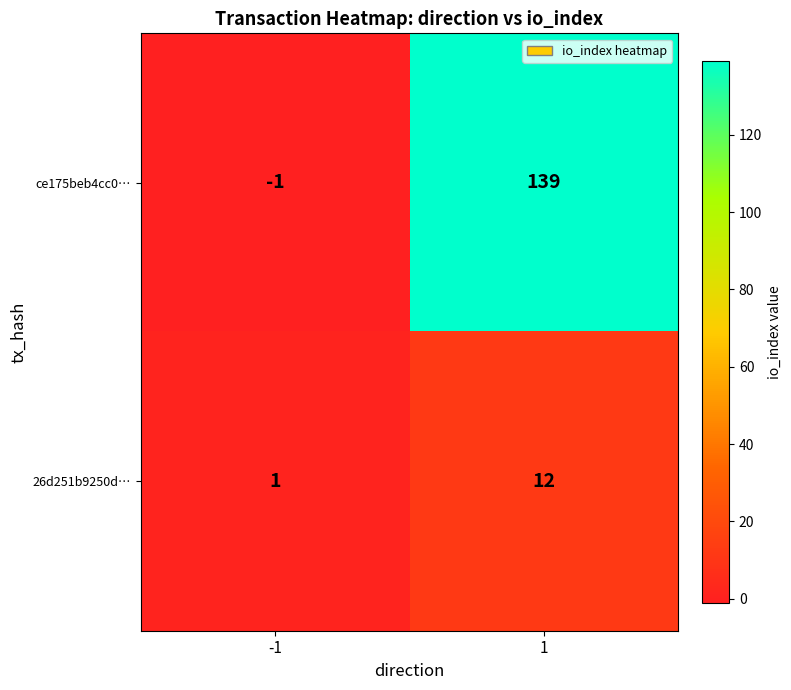

What is the difference between the highest and lowest values at -1?

2